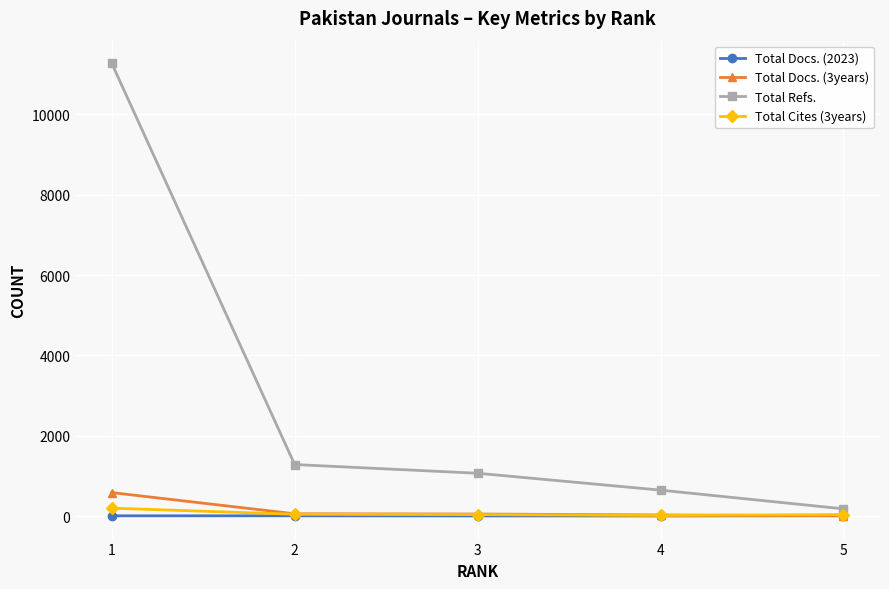

True or false: Total Docs. (3years) has more than 1 interior local peaks.

False